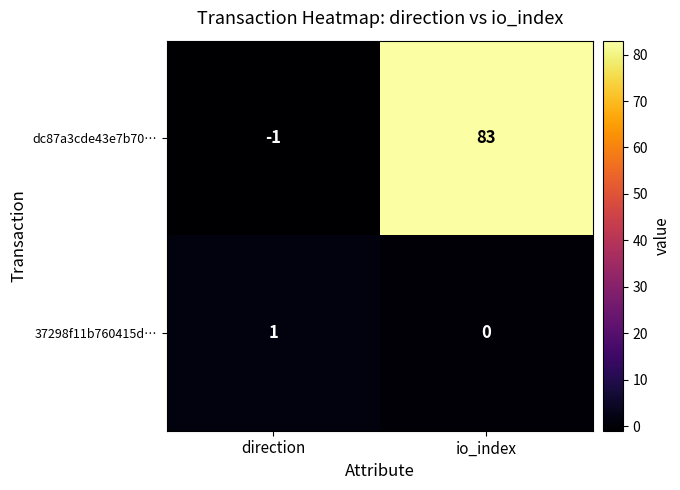

What is the spread (max minus min) of values at io_index?

83